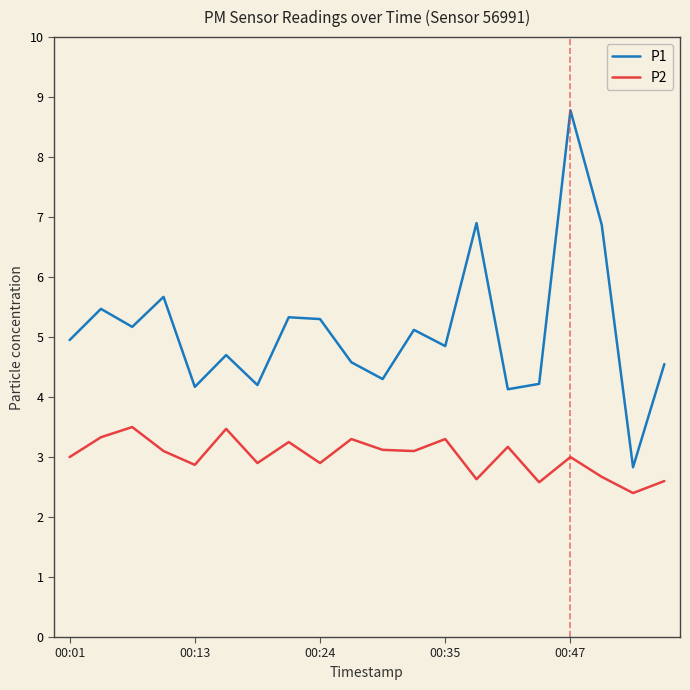

What are all the series names shown in the legend?

P1, P2